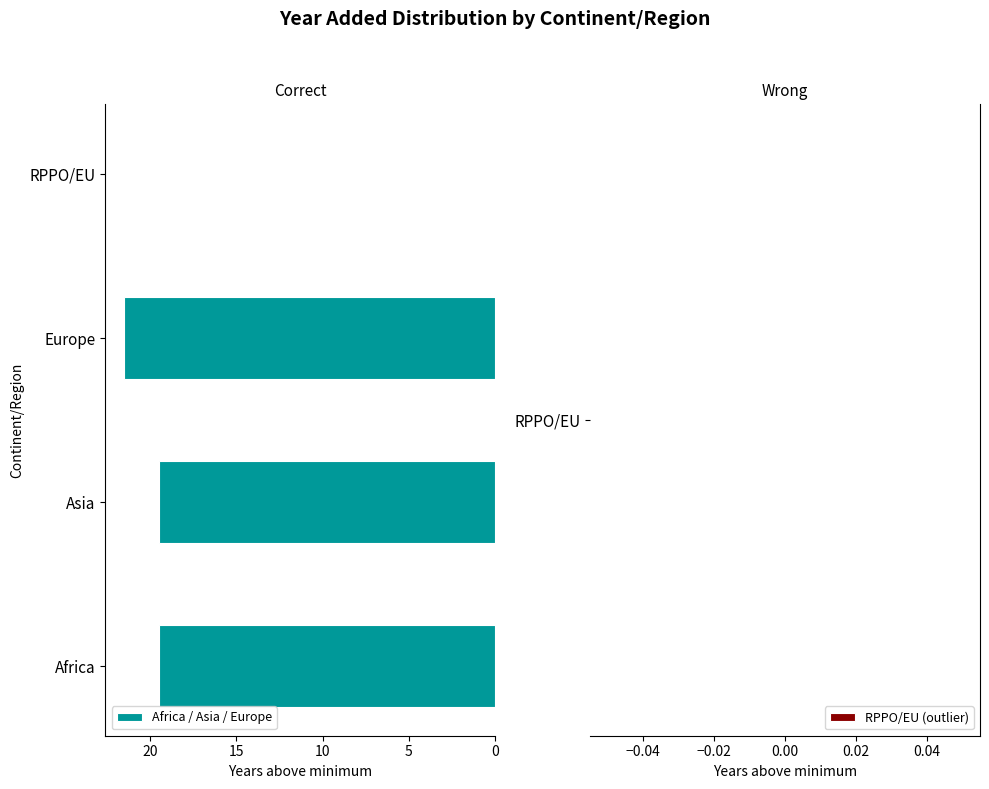

What is the maximum value shown in the chart?

21.5